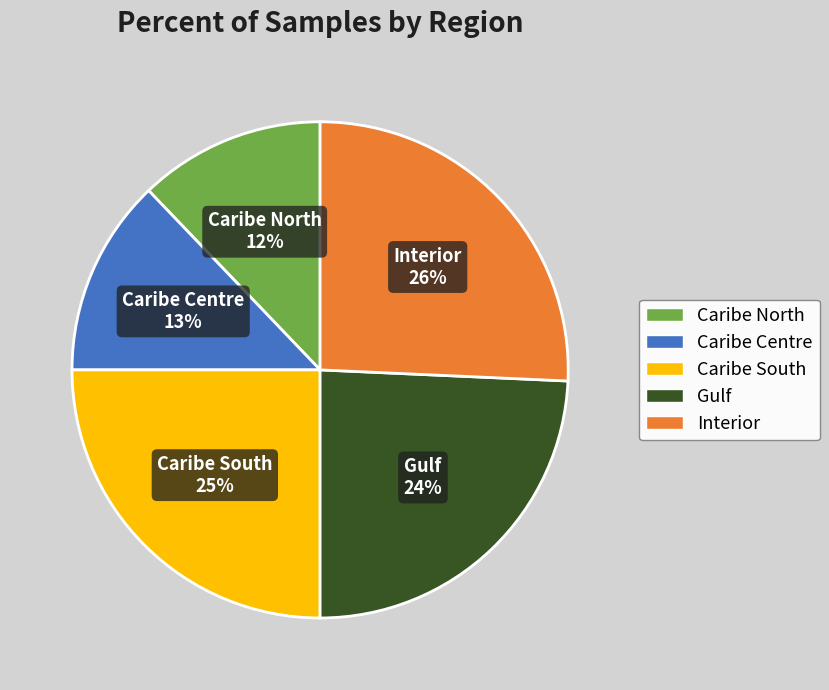

Is the sum of Caribe Centre and Caribe South greater than half?

No